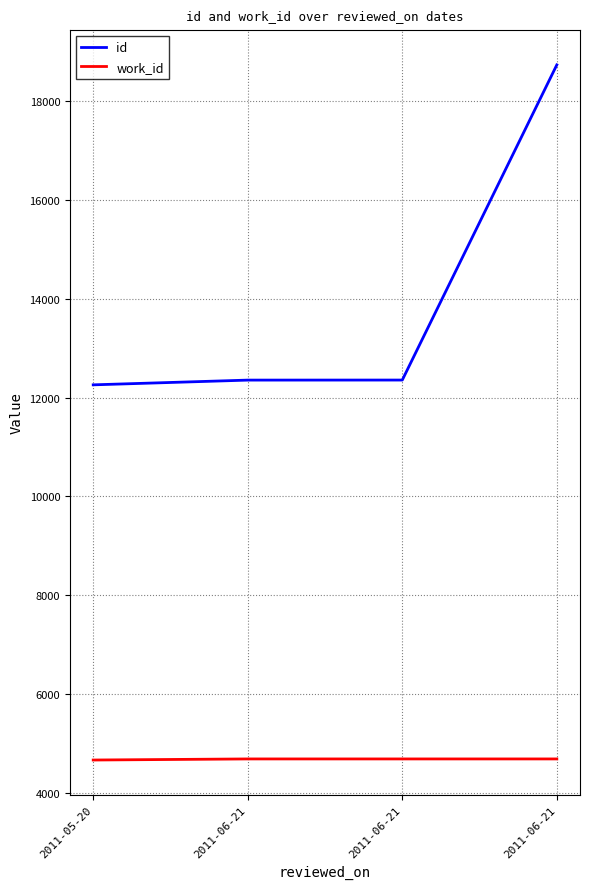

What is the label of the 4th point from the left?

2011-06-21